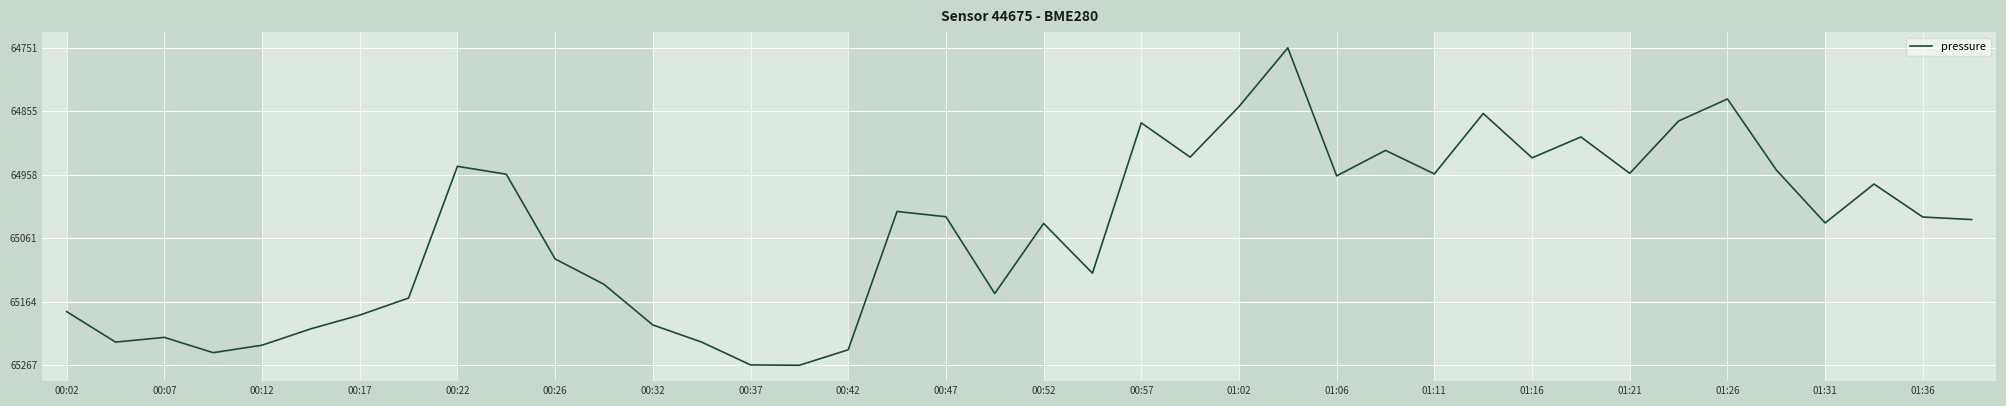

What is the minimum value shown in the chart?

64751.4